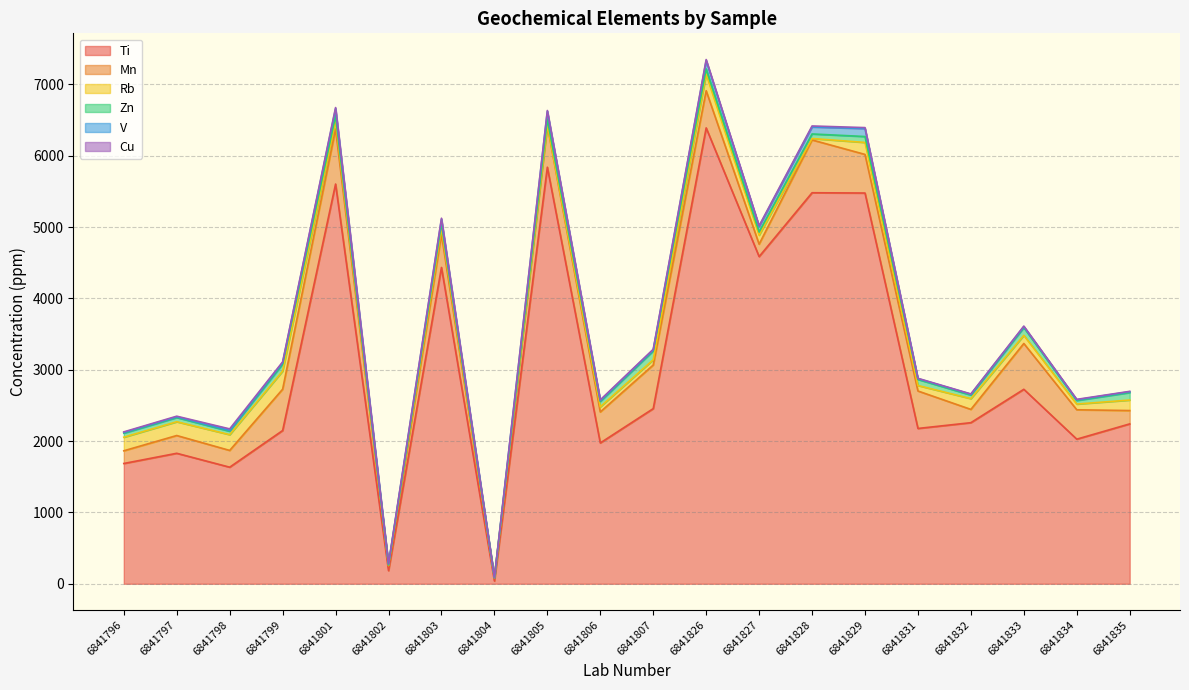

True or false: Ti and Cu cross at least once.

False